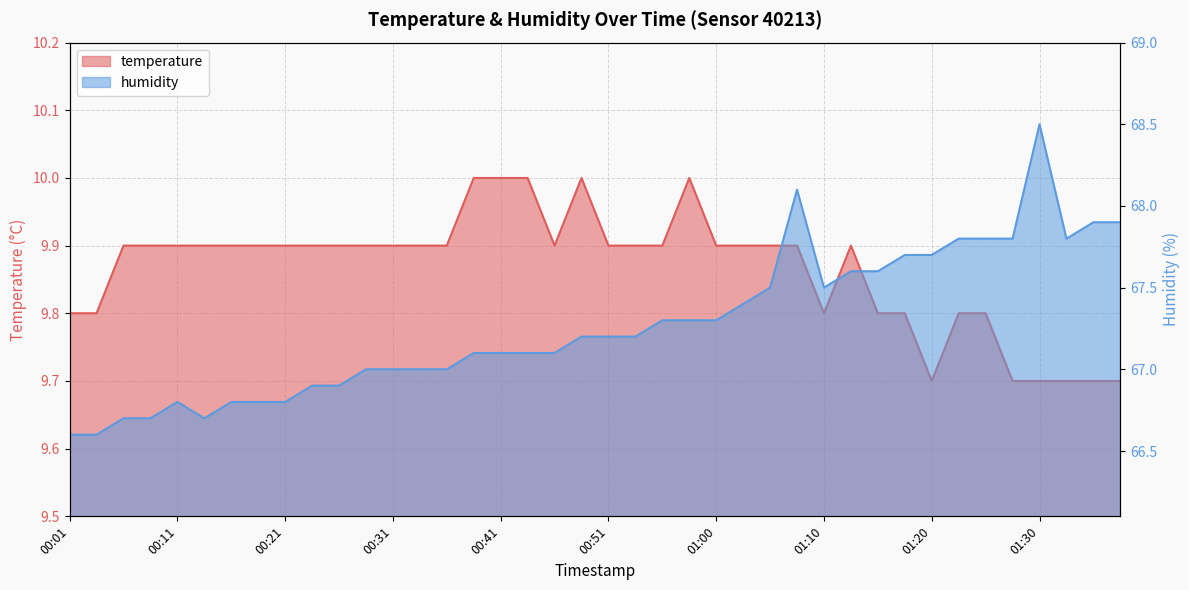

Which series has the largest range (max minus min)?

humidity